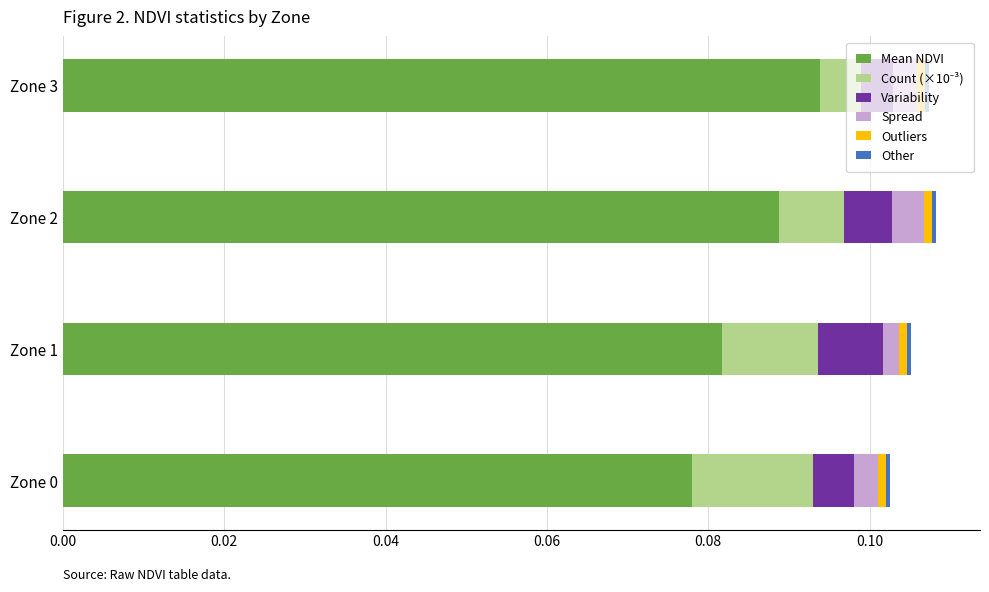

The Mean NDVI series shows 0.0 at Zone 2. True or false?

False